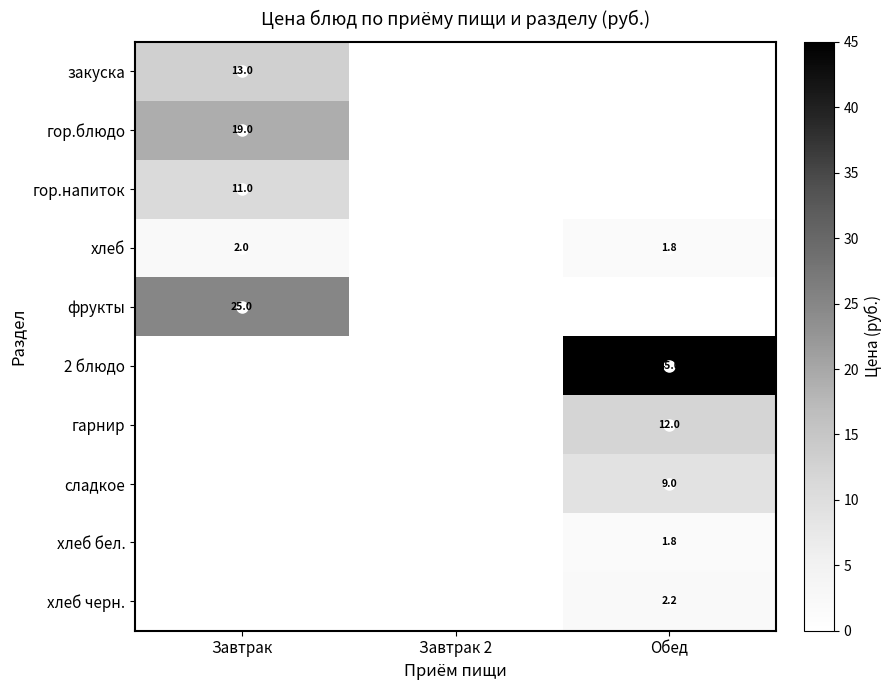

The value of закуска at Завтрак is 8.8. True or false?

False